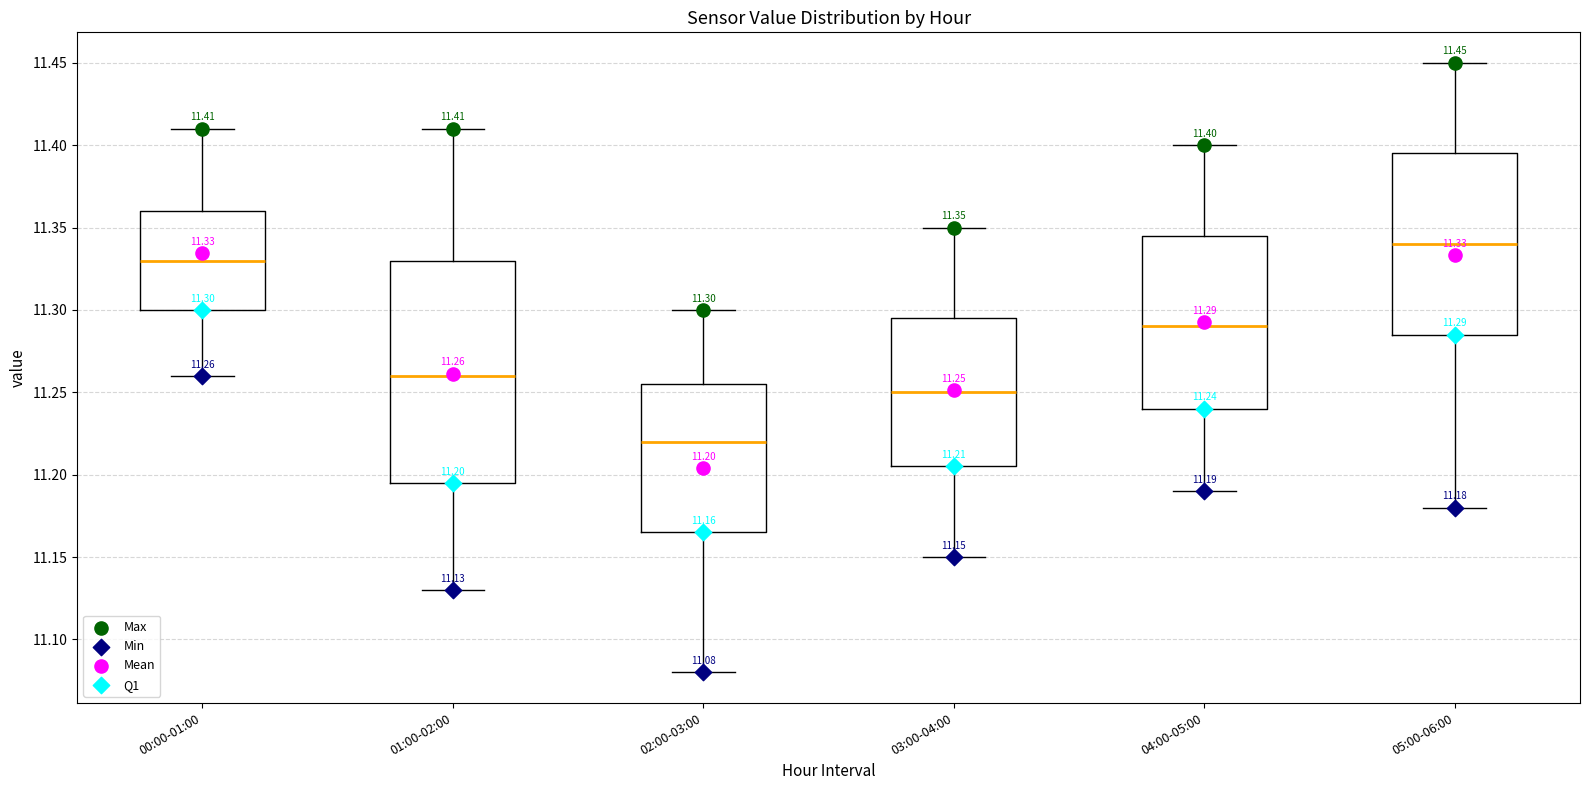

Which box is the tallest, from its lower edge to its upper edge?

01:00-02:00